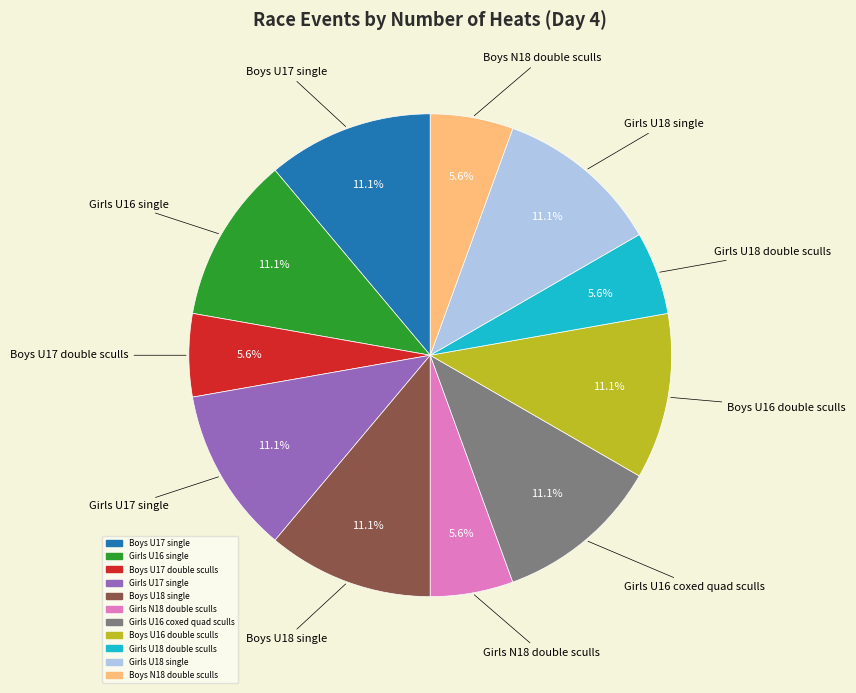

To the nearest percent, what is the average slice percentage?

9%